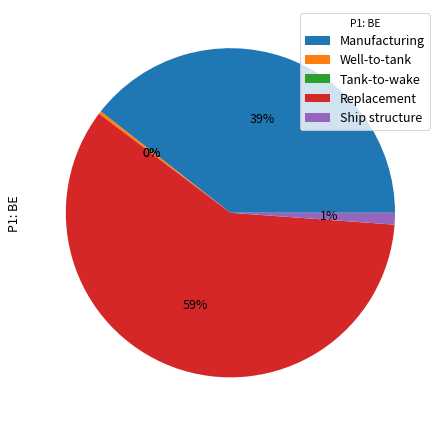

The Well-to-tank slice represents 1% of the pie. True or false?

False